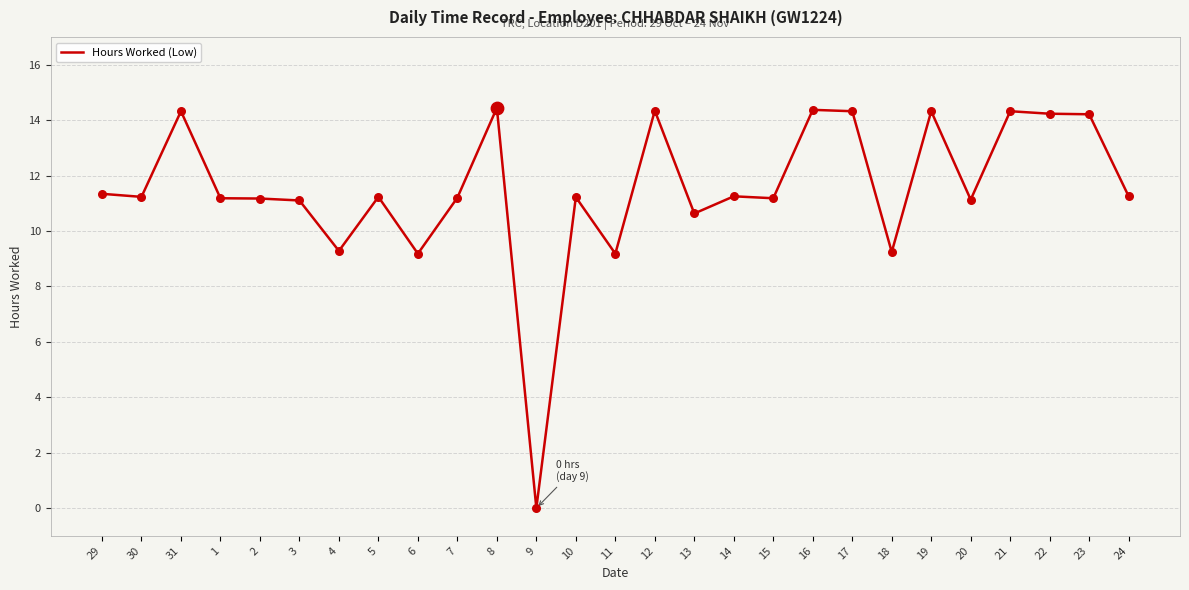

What is the ratio of the value at 30 to the value at 21?

0.8